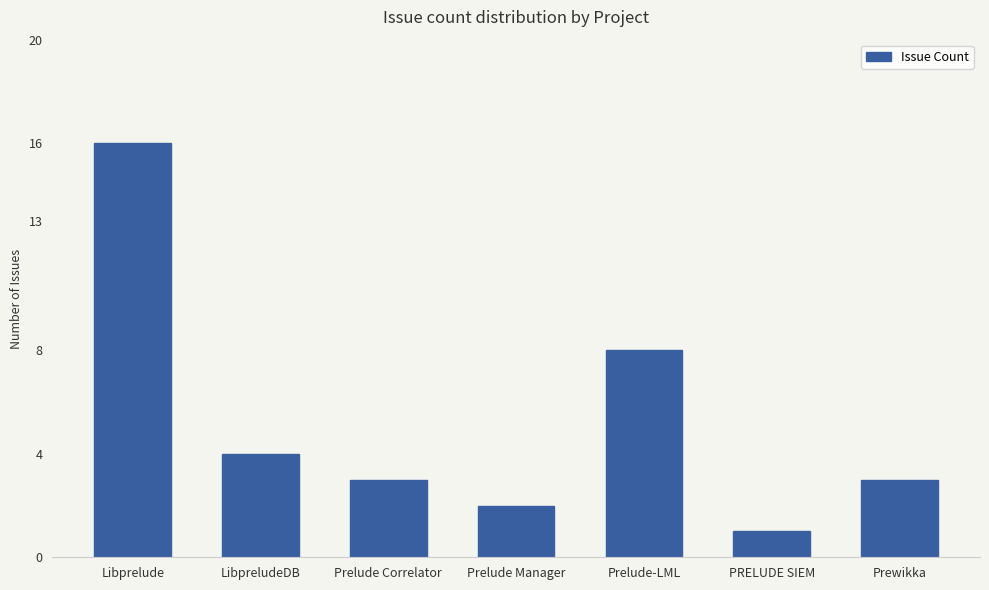

The chart shows a value of 16 at Libprelude. True or false?

True